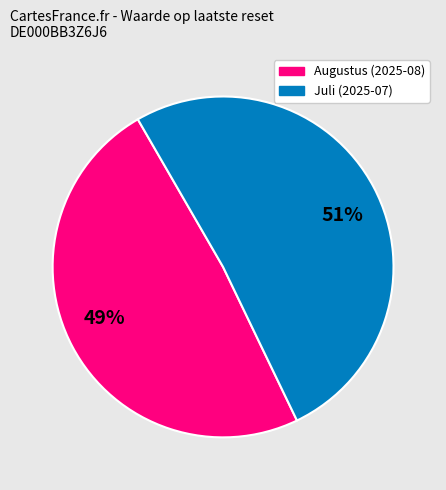

Is there a majority slice in this chart?

Yes